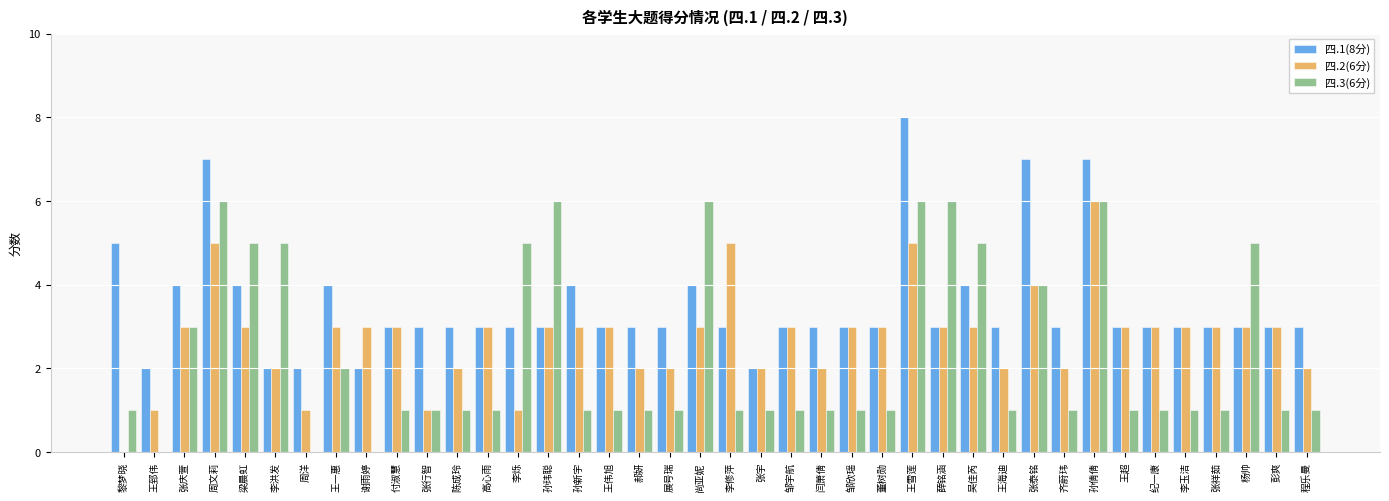

Reading left to right, what are all the values shown in this chart?

四.1(8分): 黎梦晓=5	王郅伟=2	张庆萱=4	周文莉=7	梁晨虹=4	李洪发=2	周洋=2	王一惠=4	谢雨婷=2	付淑慧=3	张行智=3	陈成玲=3	高心雨=3	李烁=3	孙玮聪=3	孙新宇=4	王伟旭=3	郝妍=3	展号瑞=3	尚亚妮=4	李修萍=3	张宇=2	邹宇航=3	闫萧倩=3	邹欣瑶=3	董树勋=3	王雪莲=8	薛铭涵=3	吴佳芮=4	王海迪=3	张泰铭=7	齐蔚玮=3	孙倩倩=7	王超=3	纪一康=3	李玉洁=3	张祥茹=3	杨帅=3	彭爽=3	程乐曼=3
四.2(6分): 黎梦晓=0	王郅伟=1	张庆萱=3	周文莉=5	梁晨虹=3	李洪发=2	周洋=1	王一惠=3	谢雨婷=3	付淑慧=3	张行智=1	陈成玲=2	高心雨=3	李烁=1	孙玮聪=3	孙新宇=3	王伟旭=3	郝妍=2	展号瑞=2	尚亚妮=3	李修萍=5	张宇=2	邹宇航=3	闫萧倩=2	邹欣瑶=3	董树勋=3	王雪莲=5	薛铭涵=3	吴佳芮=3	王海迪=2	张泰铭=4	齐蔚玮=2	孙倩倩=6	王超=3	纪一康=3	李玉洁=3	张祥茹=3	杨帅=3	彭爽=3	程乐曼=2
四.3(6分): 黎梦晓=1	王郅伟=0	张庆萱=3	周文莉=6	梁晨虹=5	李洪发=5	周洋=0	王一惠=2	谢雨婷=0	付淑慧=1	张行智=1	陈成玲=1	高心雨=1	李烁=5	孙玮聪=6	孙新宇=1	王伟旭=1	郝妍=1	展号瑞=1	尚亚妮=6	李修萍=1	张宇=1	邹宇航=1	闫萧倩=1	邹欣瑶=1	董树勋=1	王雪莲=6	薛铭涵=6	吴佳芮=5	王海迪=1	张泰铭=4	齐蔚玮=1	孙倩倩=6	王超=1	纪一康=1	李玉洁=1	张祥茹=1	杨帅=5	彭爽=1	程乐曼=1